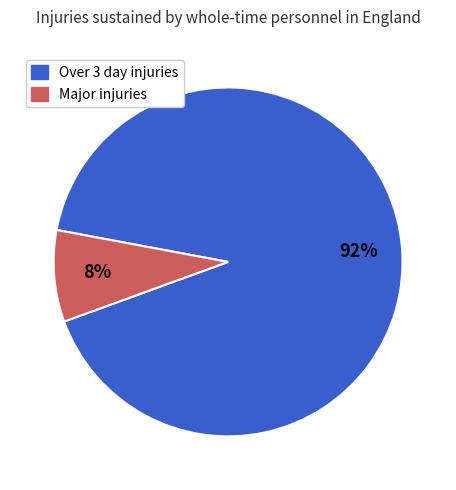

Which category has the biggest portion of the pie?

Over 3 day injuries